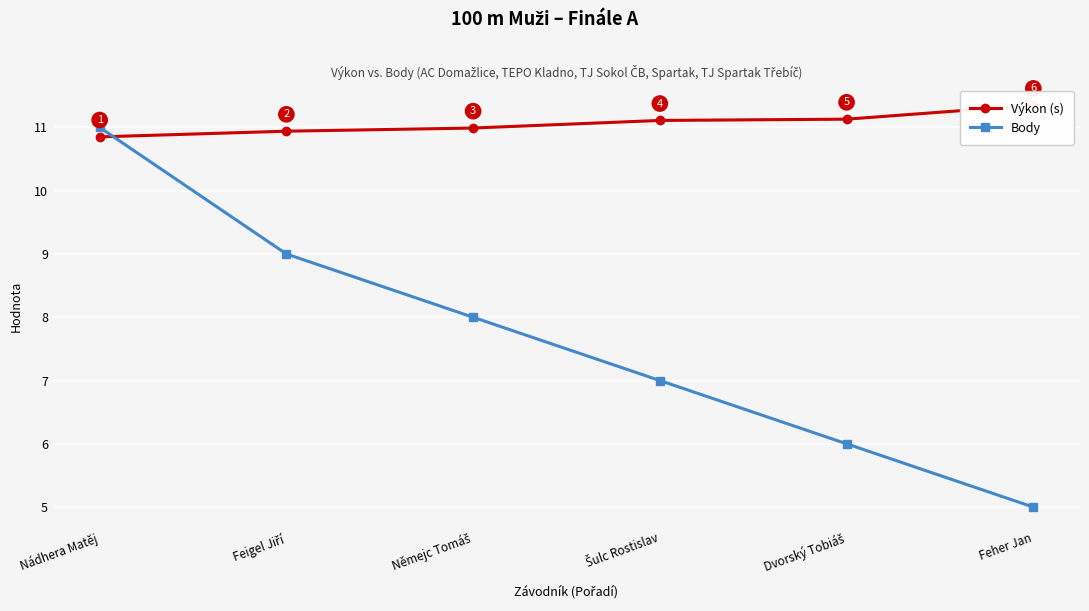

What are all the series names shown in the legend?

Výkon (s), Body